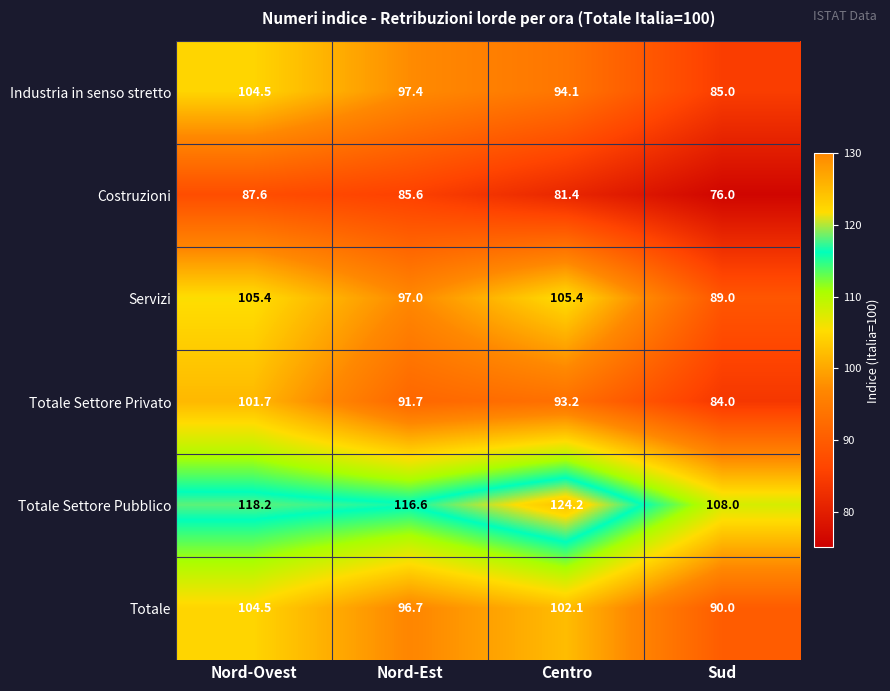

At which category does the chart reach its minimum across all series?

Sud